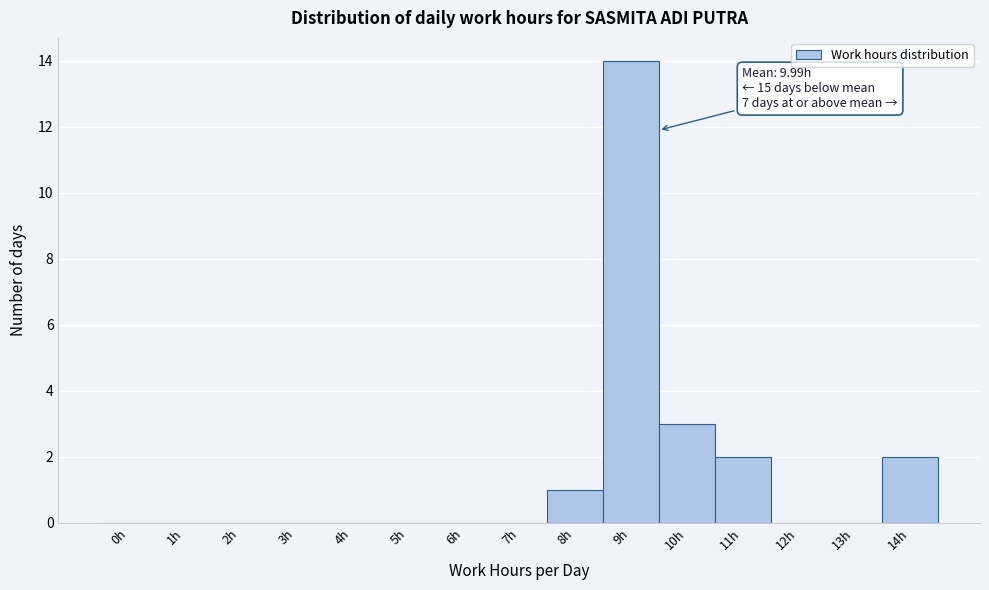

Reading right to left, transcribe all the data shown in this chart.

14h=2	13h=0	12h=0	11h=2	10h=3	9h=14	8h=1	7h=0	6h=0	5h=0	4h=0	3h=0	2h=0	1h=0	0h=0